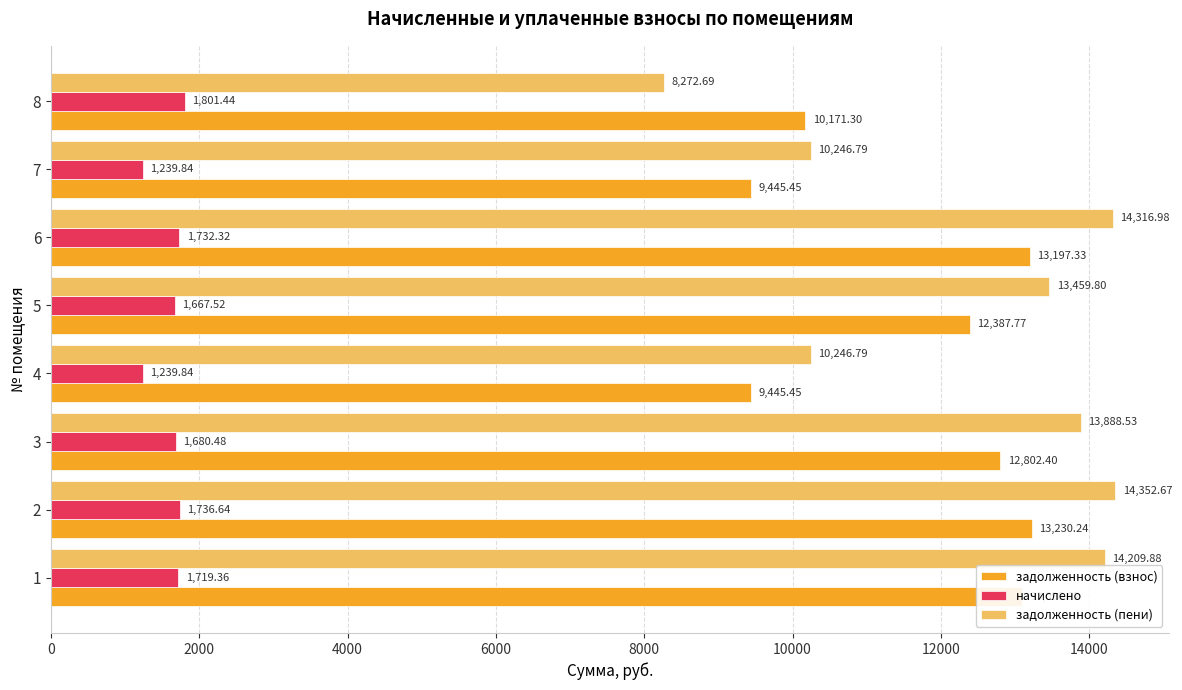

Which series has the largest total across all categories?

задолженность (пени)